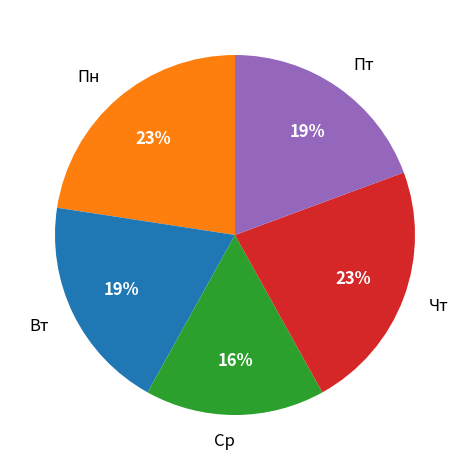

True or false: Ср accounts for 16% of the total.

True